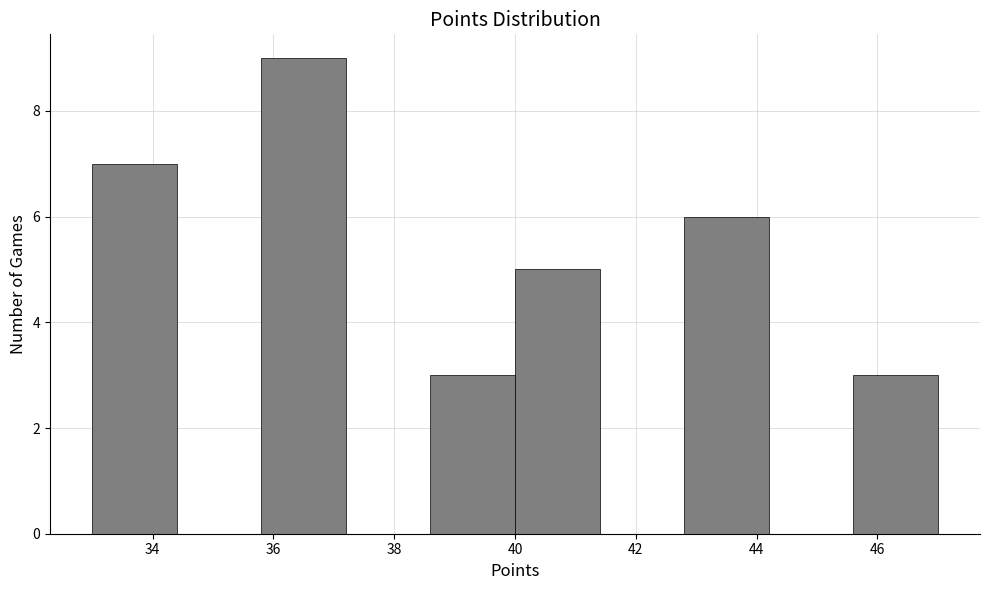

What is the height of the bar covering 40.0 to 41.4 on the x-axis? The values are not printed on the chart, so give them approximately, as read against the axis.

5